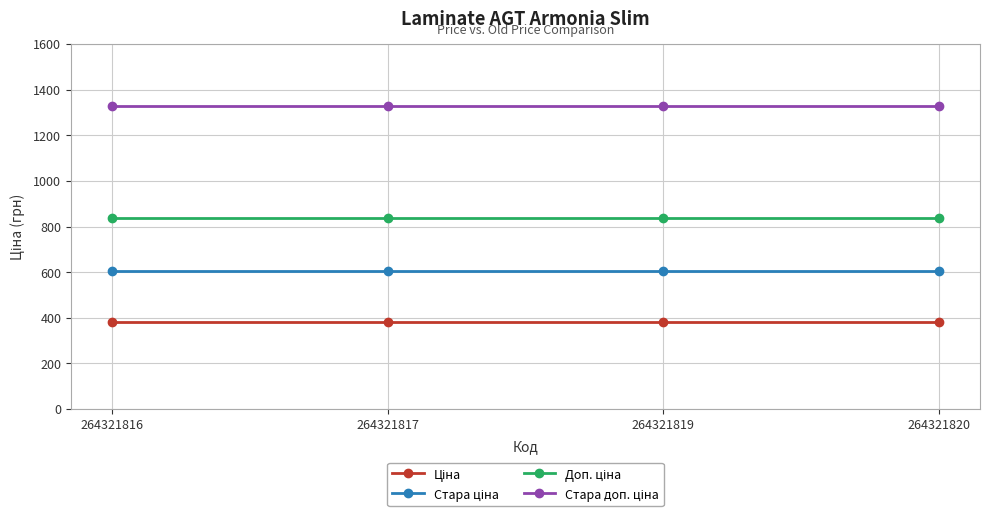

How many lines are shown in the chart?

4